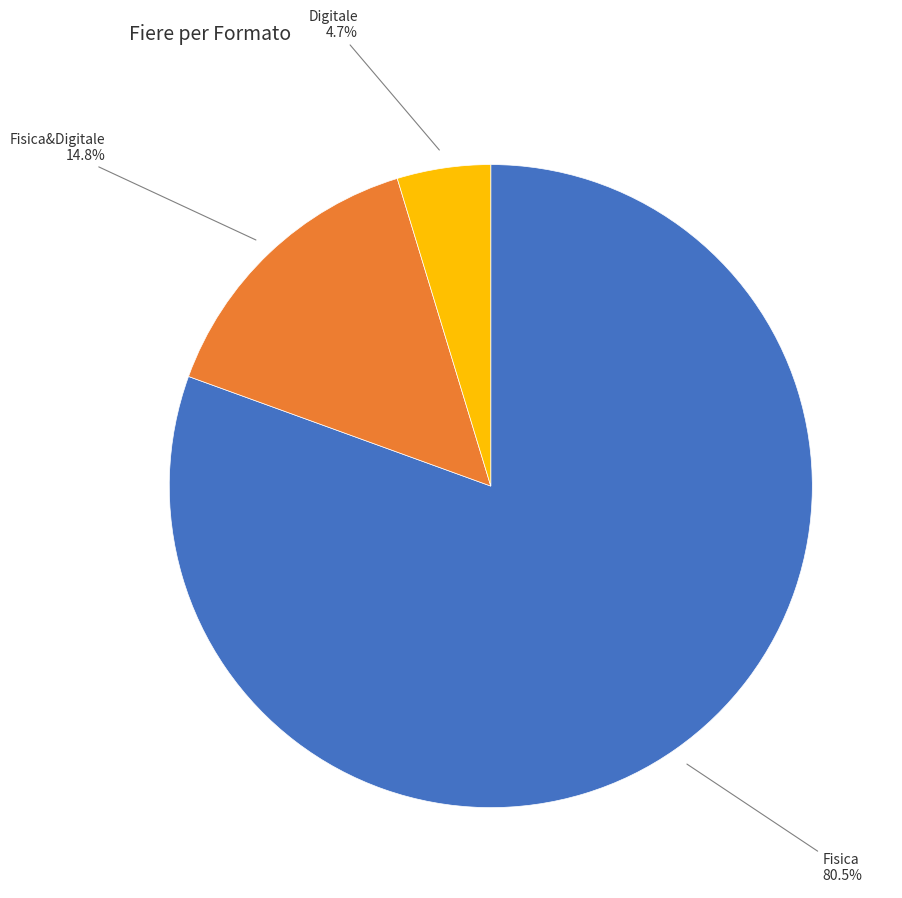

Is there a majority slice in this chart?

Yes